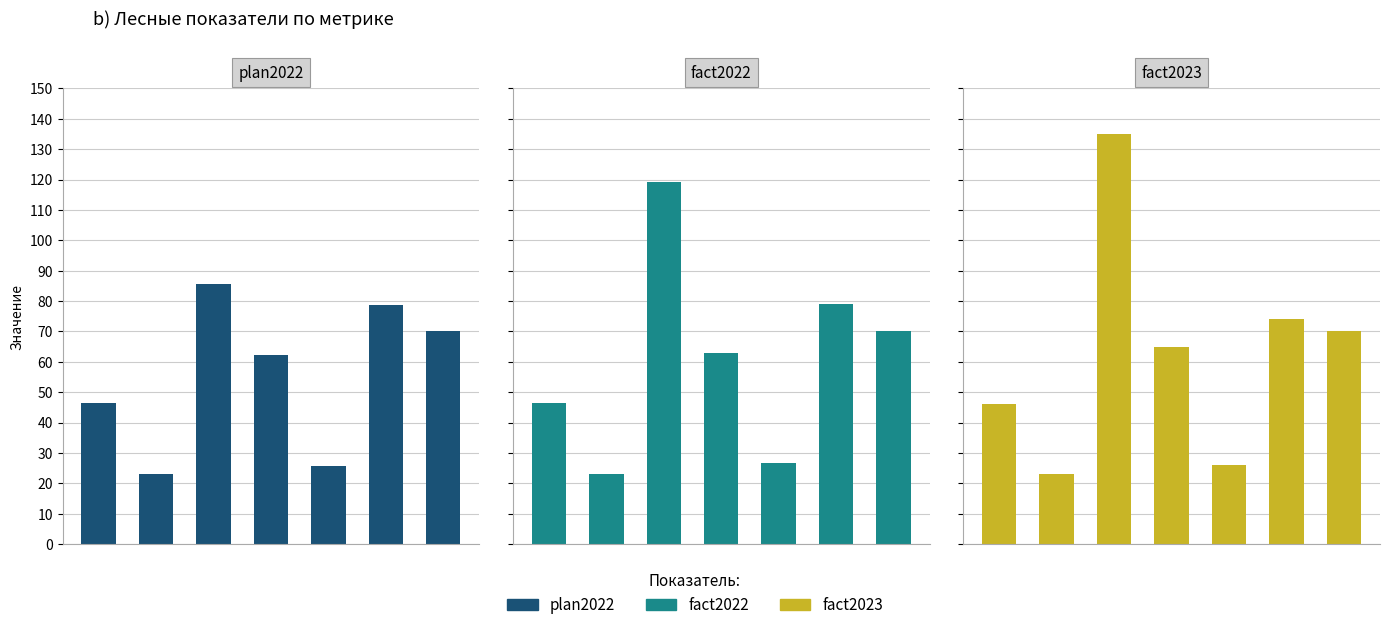

At how many categories does at least one series exceed 28?

5